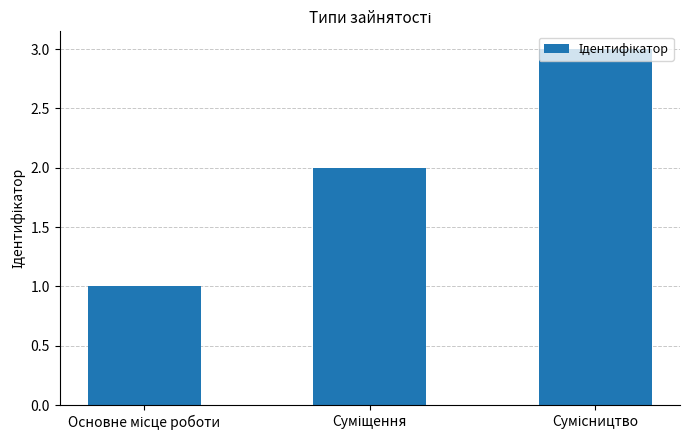

What is the sum of all values?

6